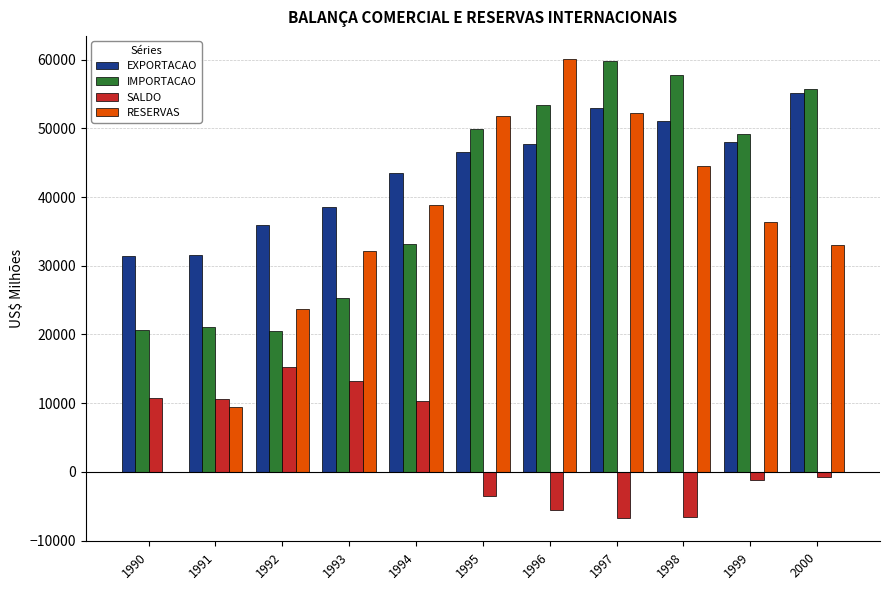

Which series changed the most between 1995 and 1996?

RESERVAS